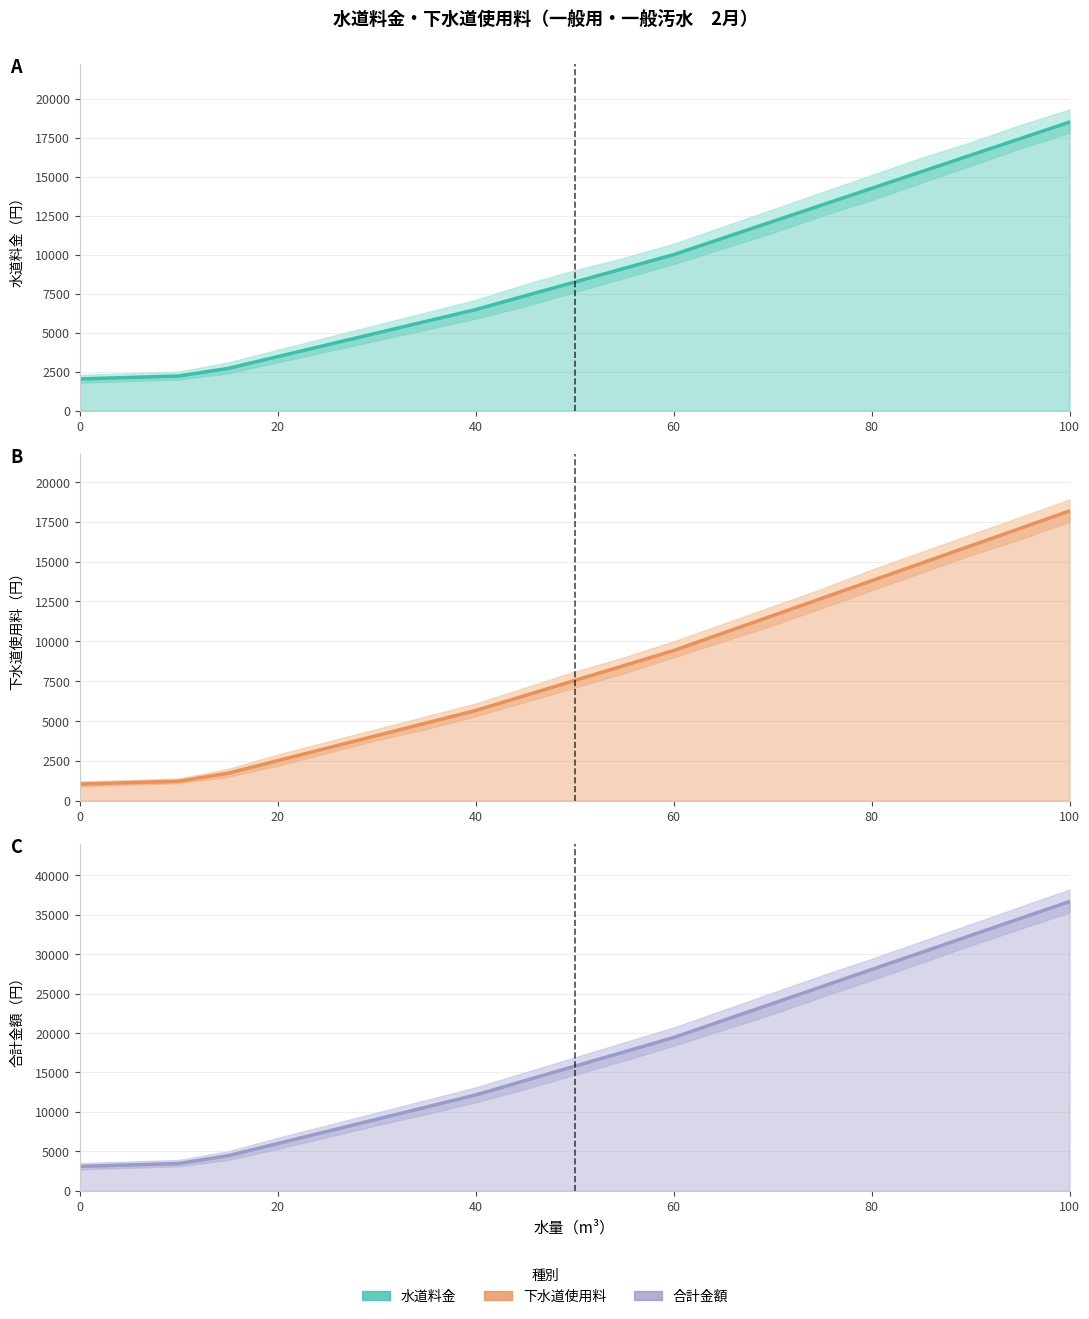

At how many categories does at least one series exceed 17753?

9